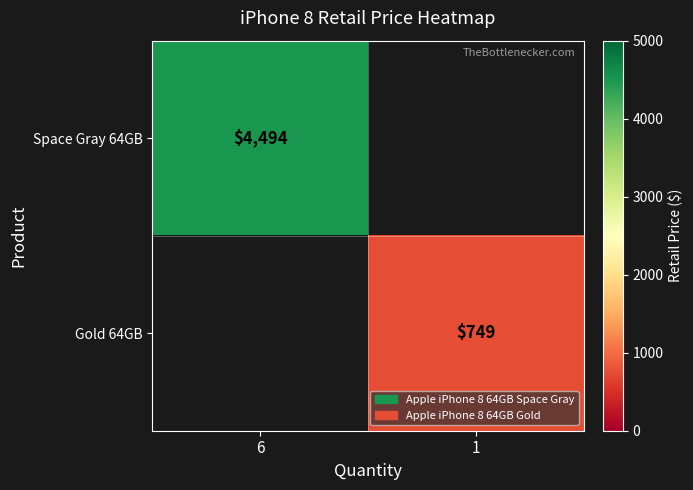

What is the greatest value displayed?

4494.0